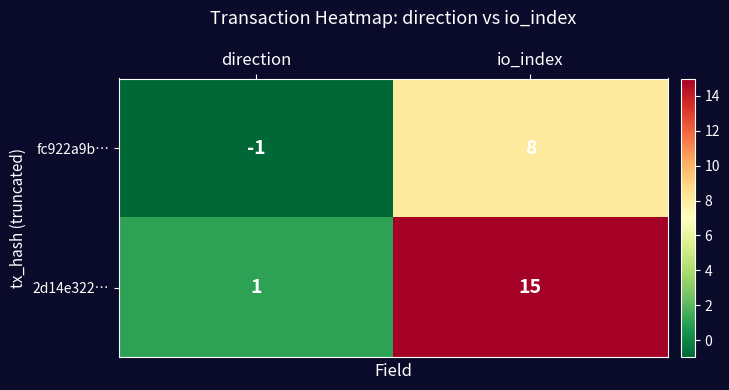

Which series has the largest total across all categories?

2d14e322…